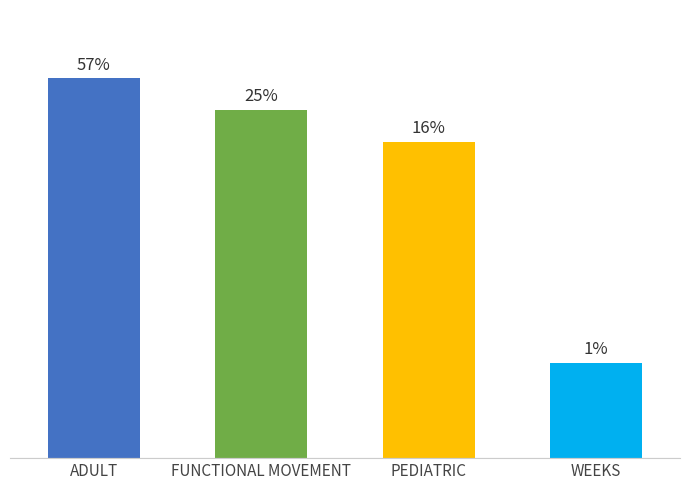

Does the chart contain any negative values?

No